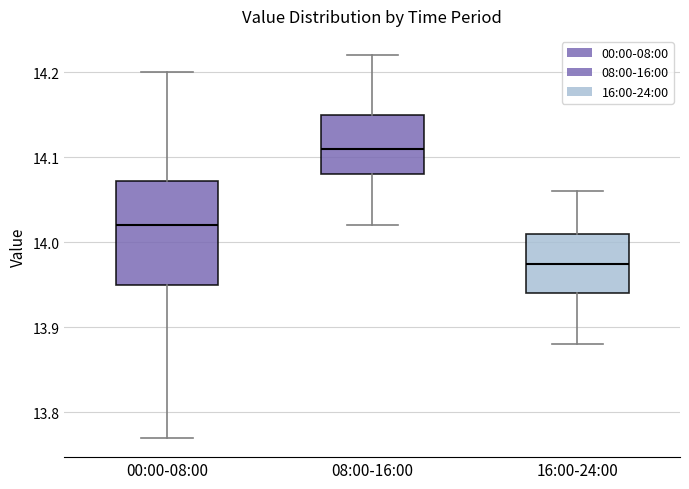

Comparing the boxes themselves (not the whiskers), which one is the tallest?

00:00-08:00